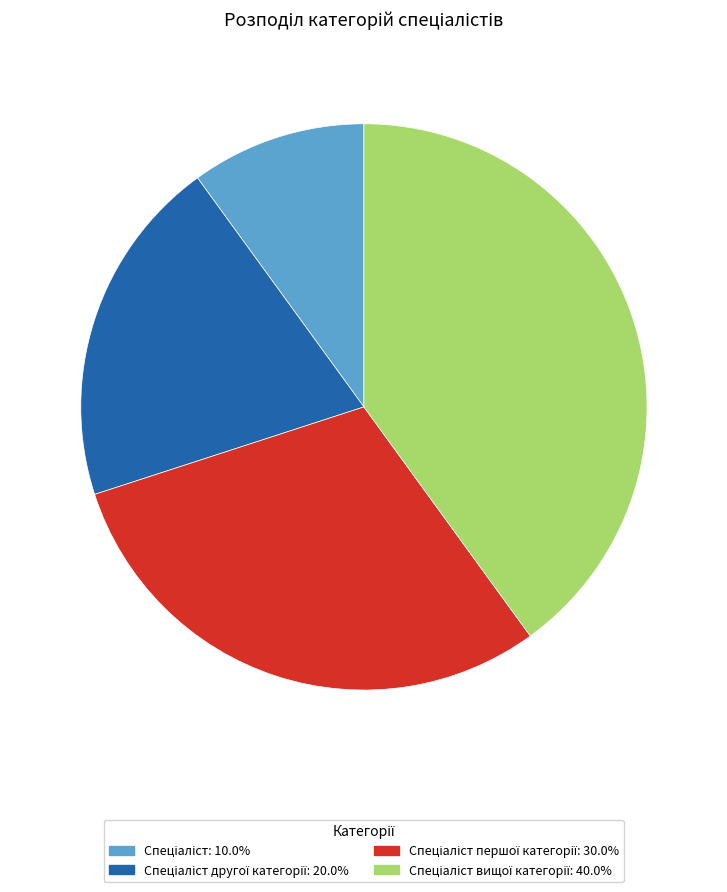

Is there a majority slice in this chart?

No